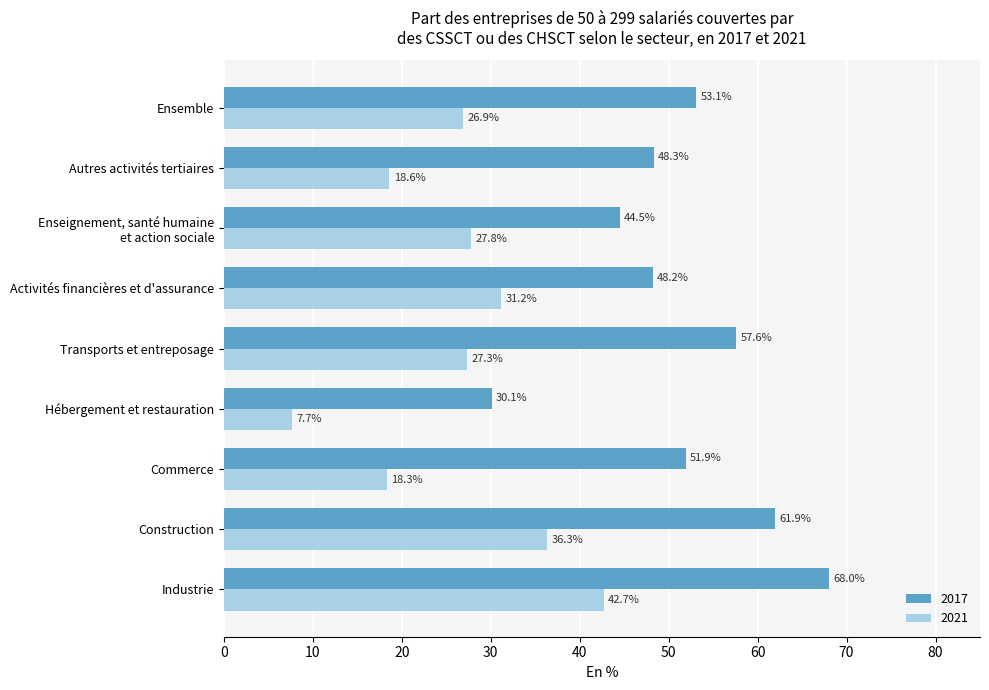

Which series changed the most between Industrie and Autres activités tertiaires?

2021